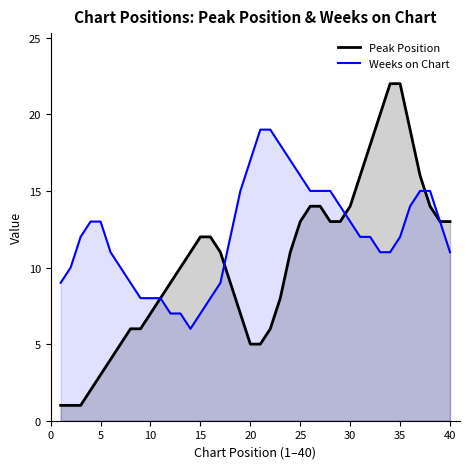

What is the total value across all series at 15?

19